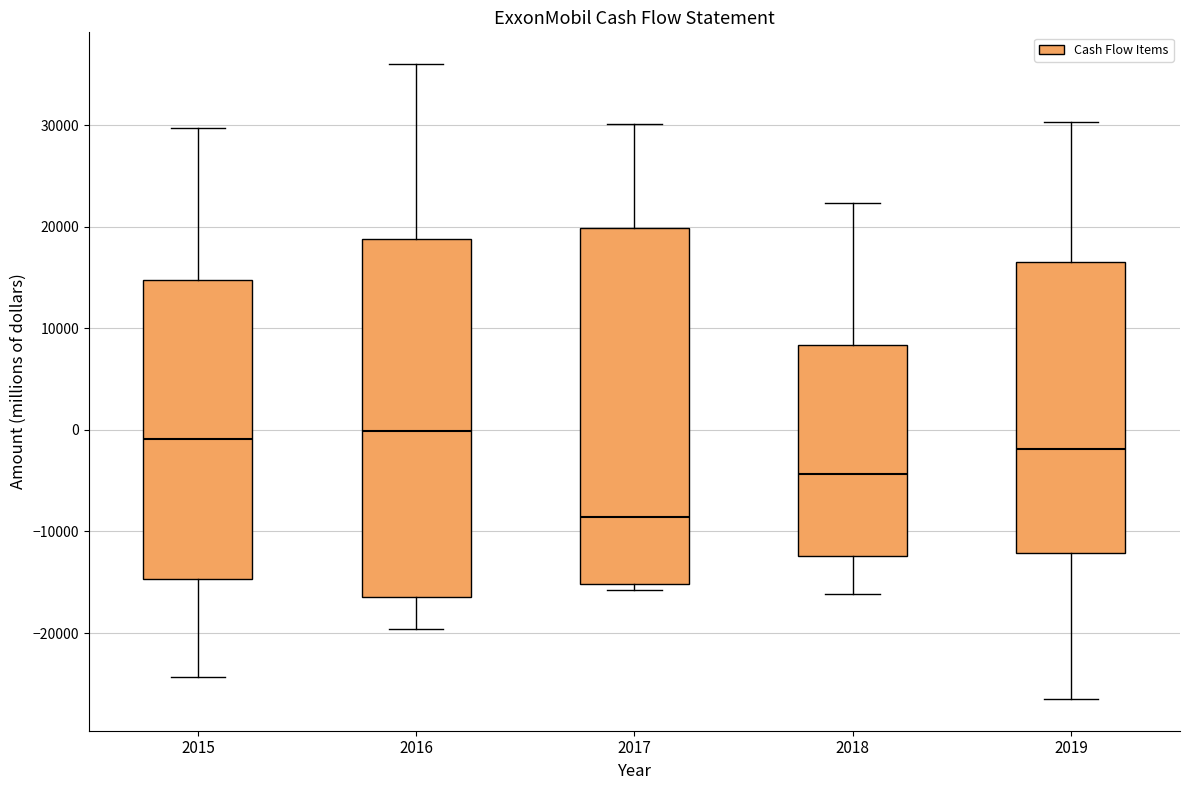

Where does the lower whisker of the box at x = 2016 end on the y-axis? The values are not printed on the chart, so give them approximately, as read against the axis.

-20000